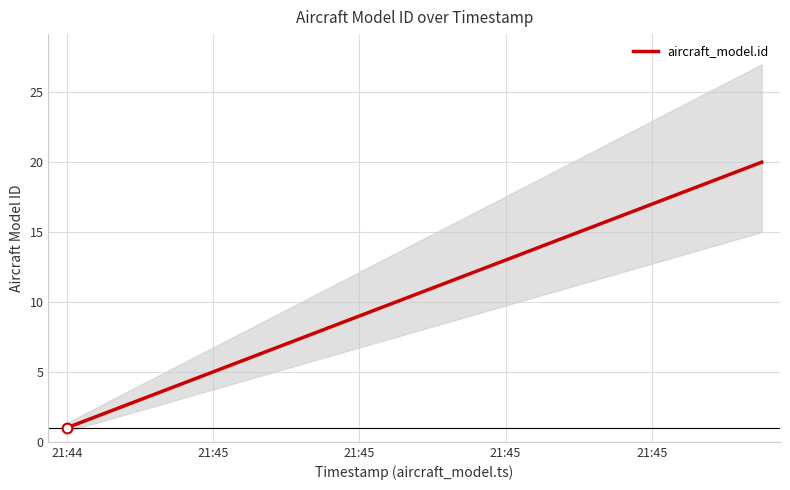

What is the label of the 2nd point from the right?

18